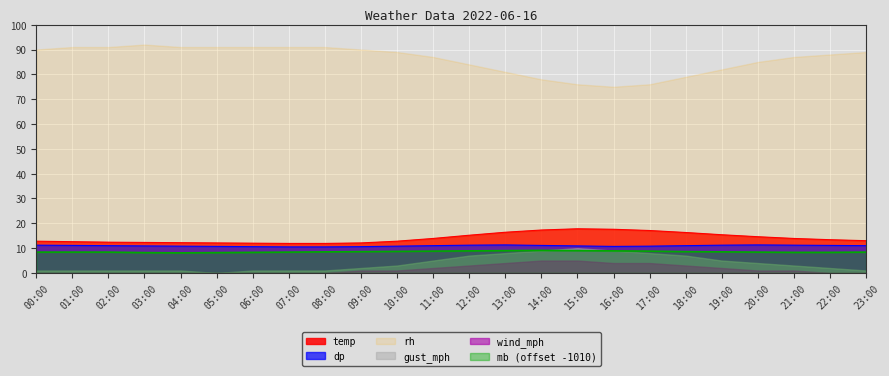

The value of temp at 03:00 is 7.0. True or false?

False